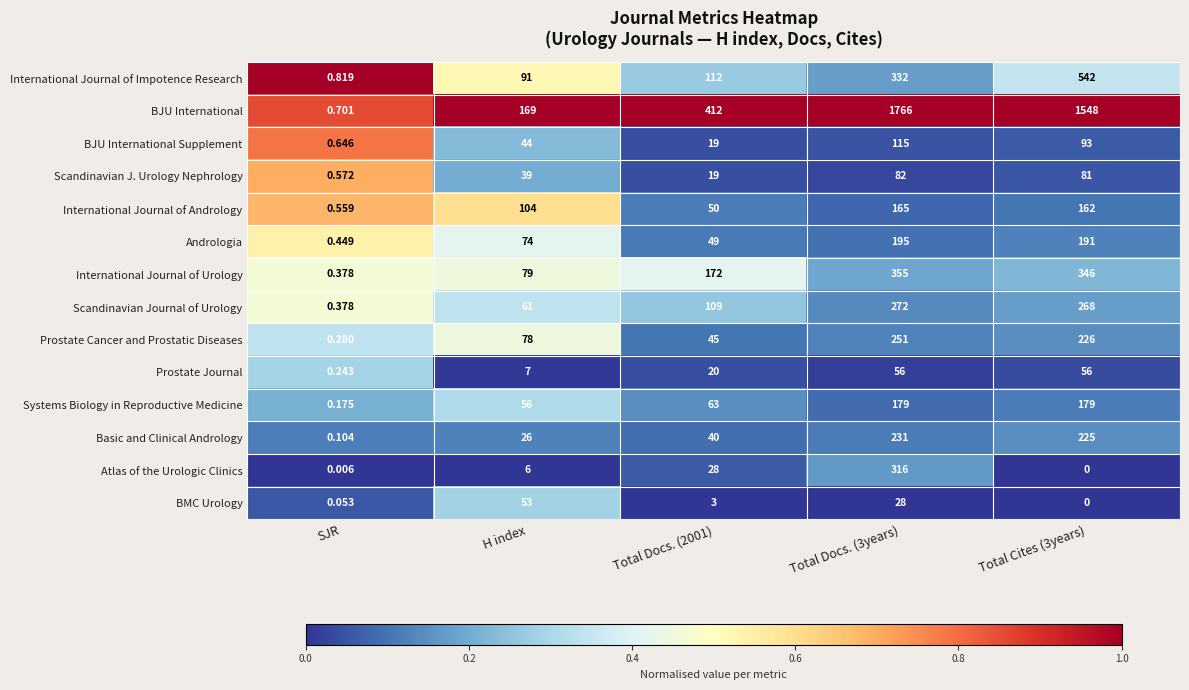

At Total Docs. (3years), list the series in order from smallest to largest.

BMC Urology, Prostate Journal, Scandinavian J. Urology Nephrology, BJU International Supplement, International Journal of Andrology, Systems Biology in Reproductive Medicine, Andrologia, Basic and Clinical Andrology, Prostate Cancer and Prostatic Diseases, Scandinavian Journal of Urology, Atlas of the Urologic Clinics, International Journal of Impotence Research, International Journal of Urology, BJU International